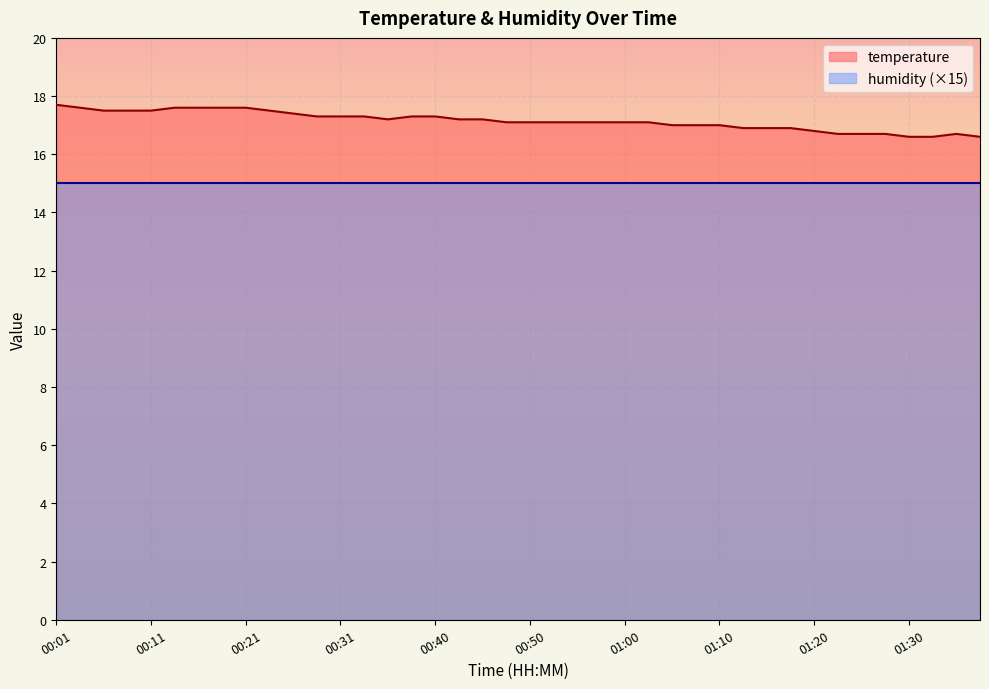

What is the average value?

17.1